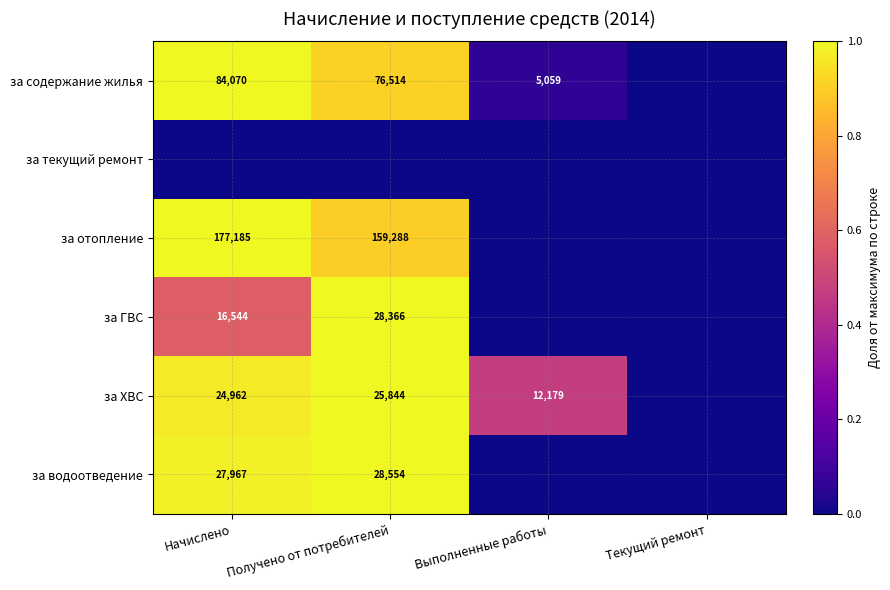

True or false: за водоотведение has a value of 49551 at Начислено.

False